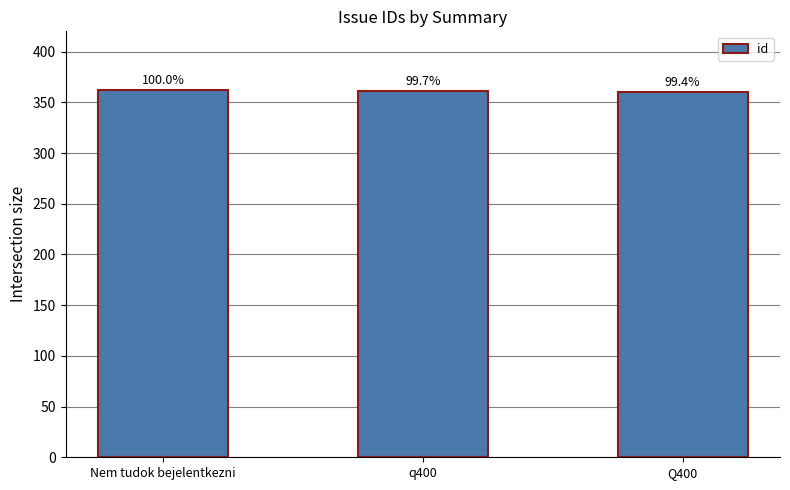

What value does the data have at Q400?

360